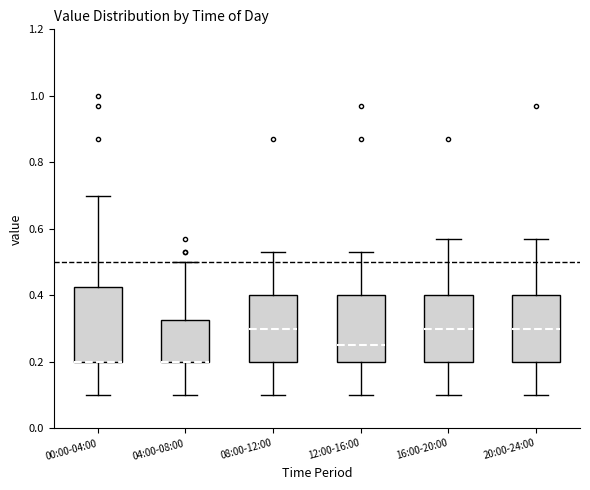

Comparing the boxes themselves (not the whiskers), which one is the tallest?

00:00-04:00